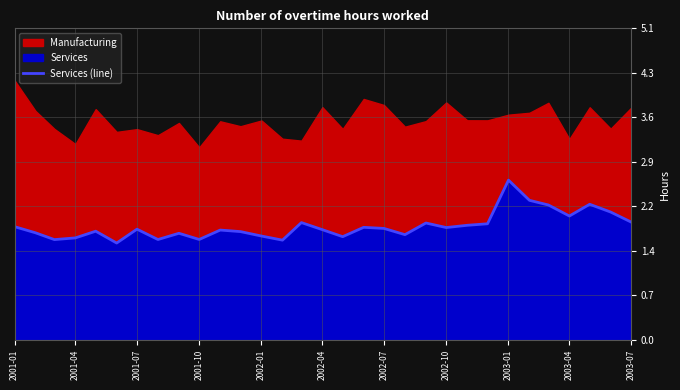

True or false: Services (line) has a value of 2.6 at 2003-01.

True